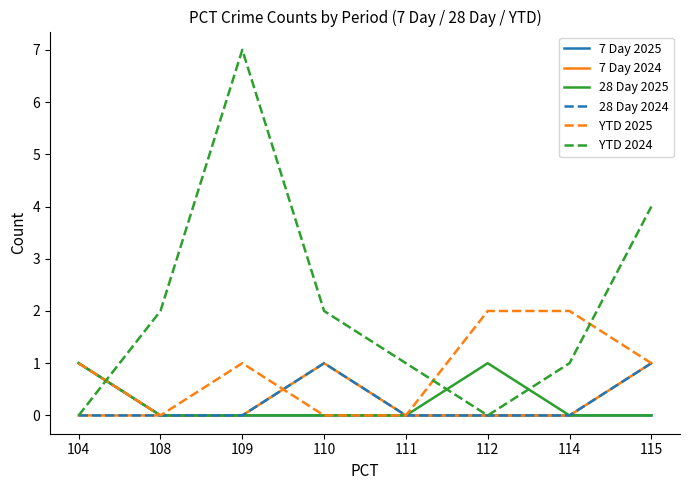

At 109, list the series in order from smallest to largest.

7 Day 2025, 7 Day 2024, 28 Day 2025, 28 Day 2024, YTD 2025, YTD 2024